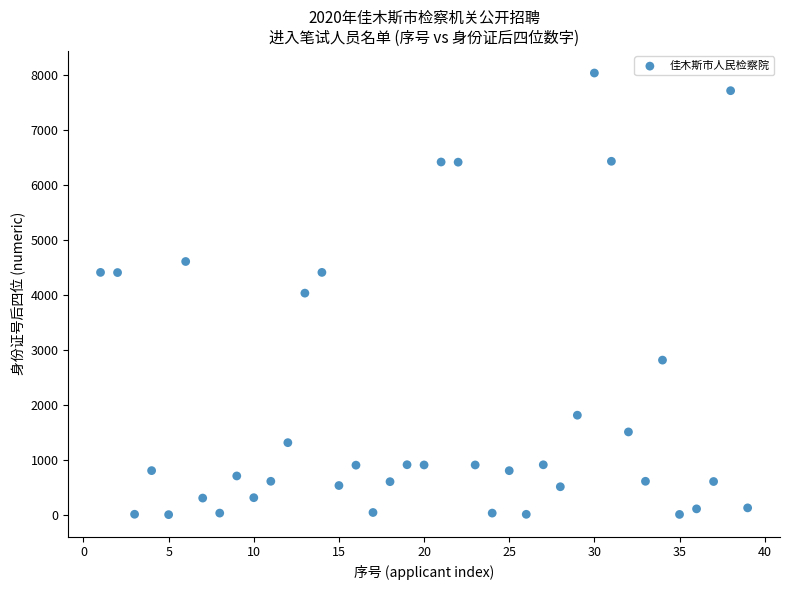

What is the range of X values (max minus min)?

38